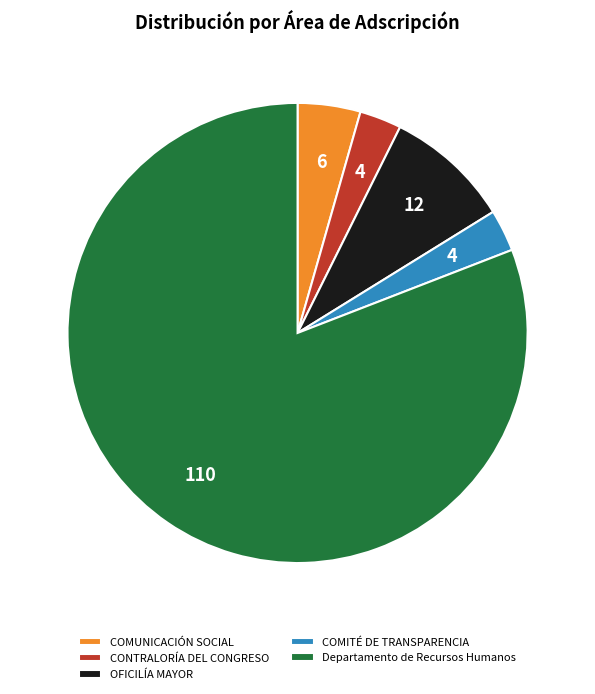

Which has a higher value, OFICILÍA MAYOR or CONTRALORÍA DEL CONGRESO?

OFICILÍA MAYOR